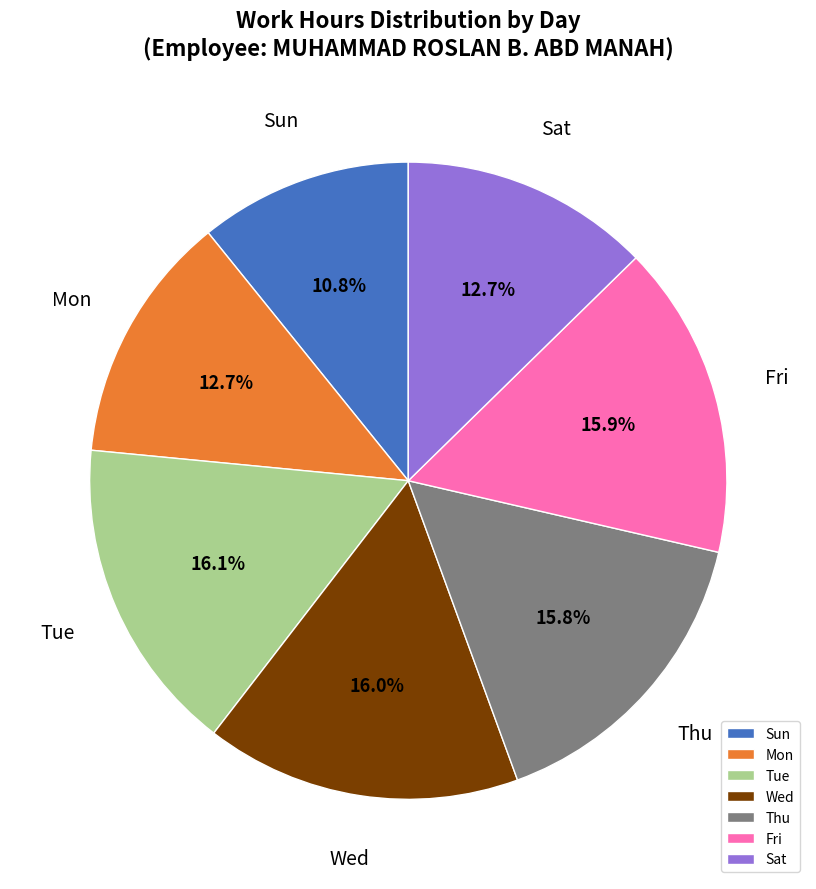

What is the ratio of the value at Tue to the value at Sat?

1.3